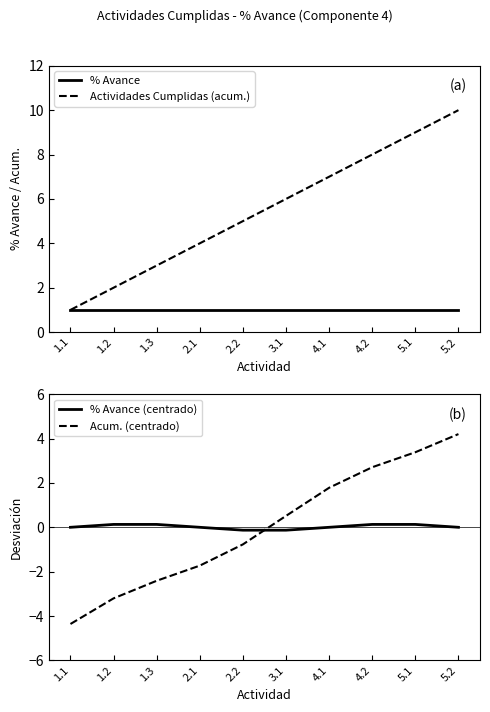

Is the value of Actividades Cumplidas (acum.) at 1.2 greater than the value of % Avance at 5.1?

Yes